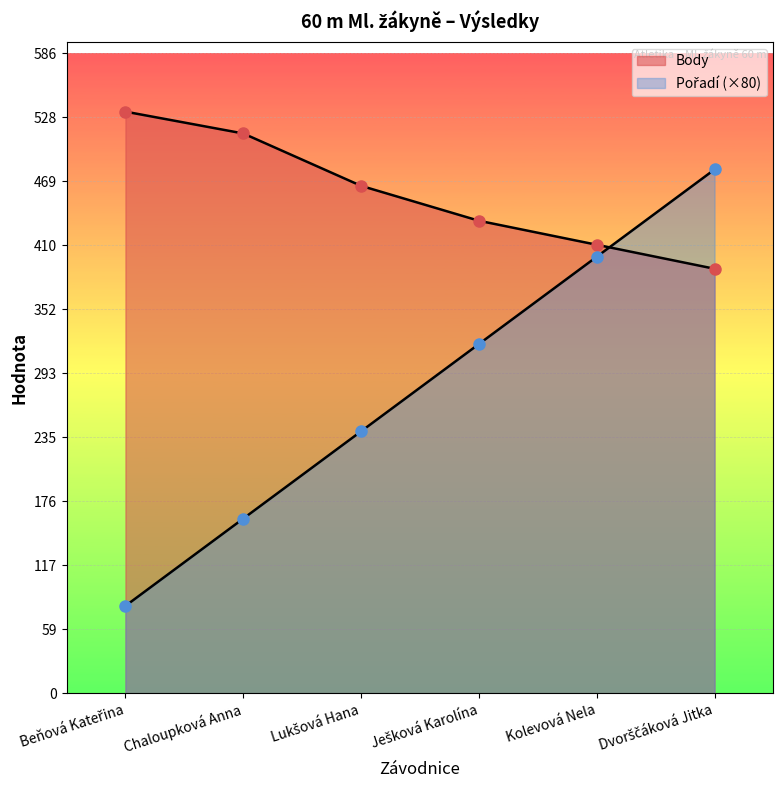

Which series has the largest range (max minus min)?

Pořadí (×80)